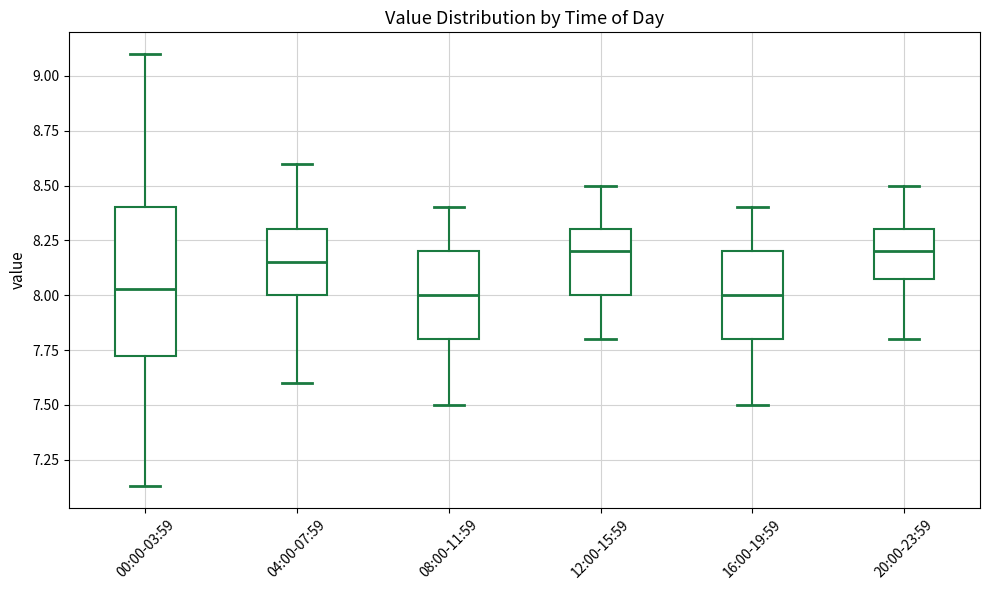

Which box is the tallest, from its lower edge to its upper edge?

00:00-03:59